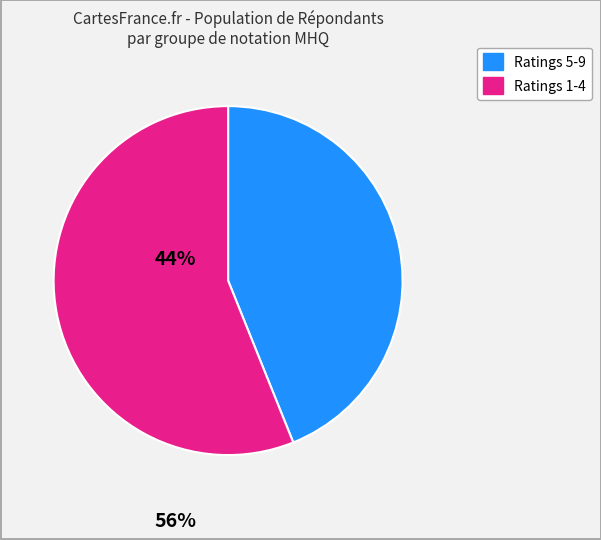

Is there any slice that represents more than half of the pie?

Yes